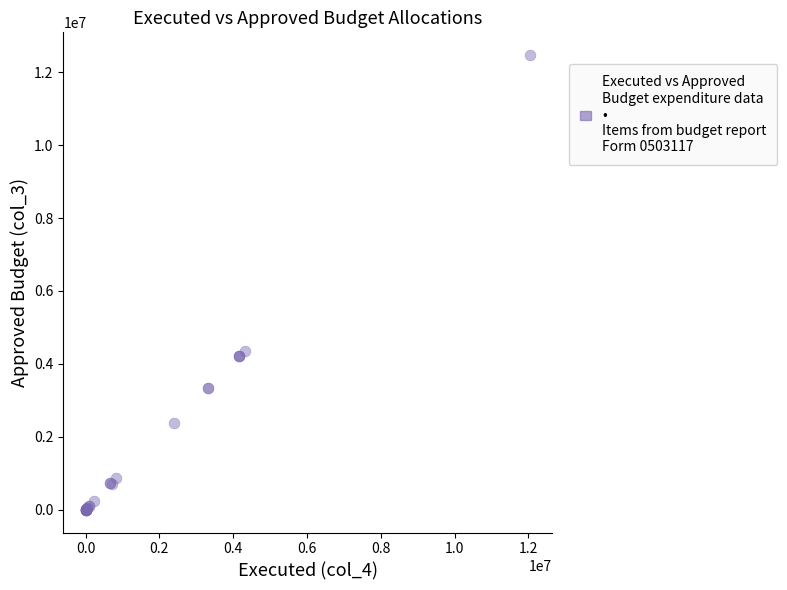

What Y value in the scatter plot is closest to 6233650?

4358900